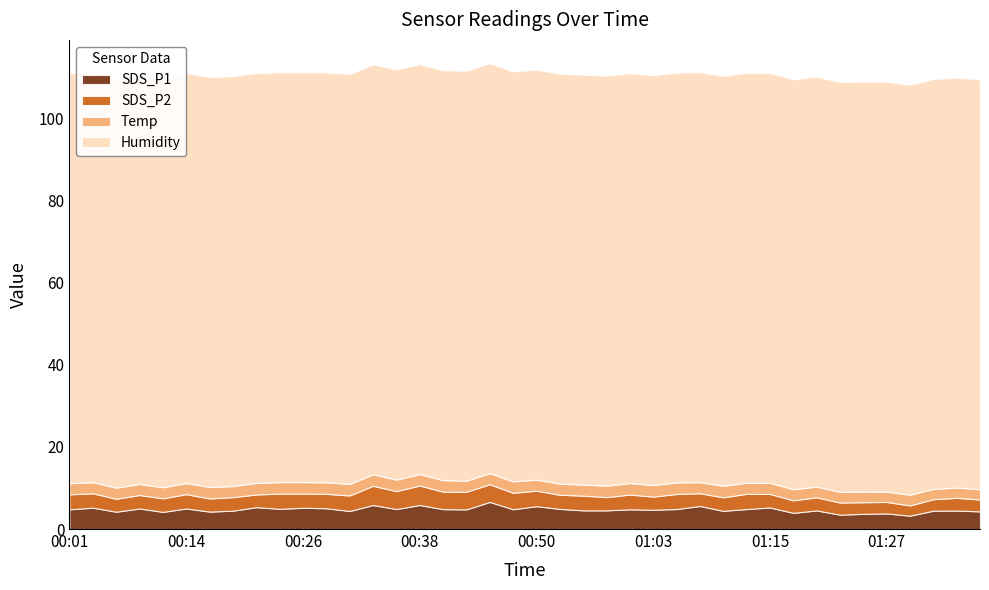

What is the highest value of the Temp series?

2.8